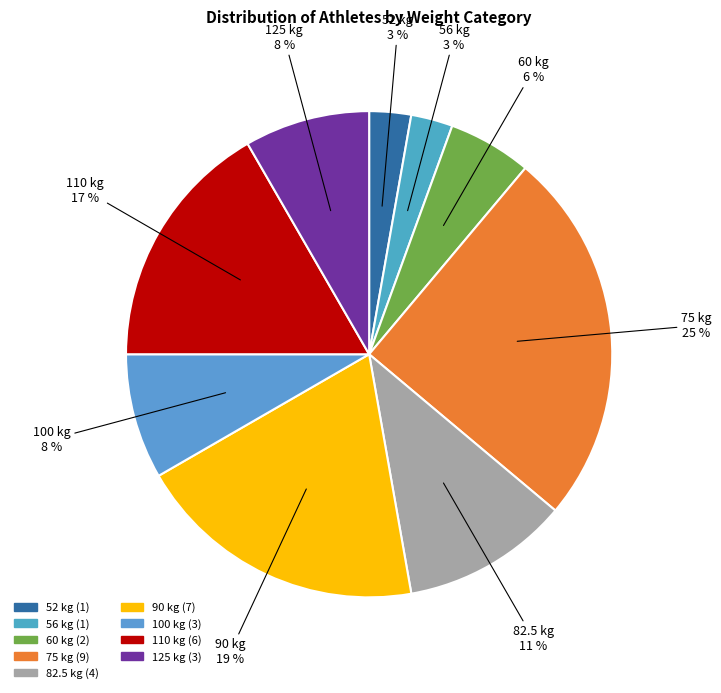

Between 82.5 and 56, which is larger?

82.5